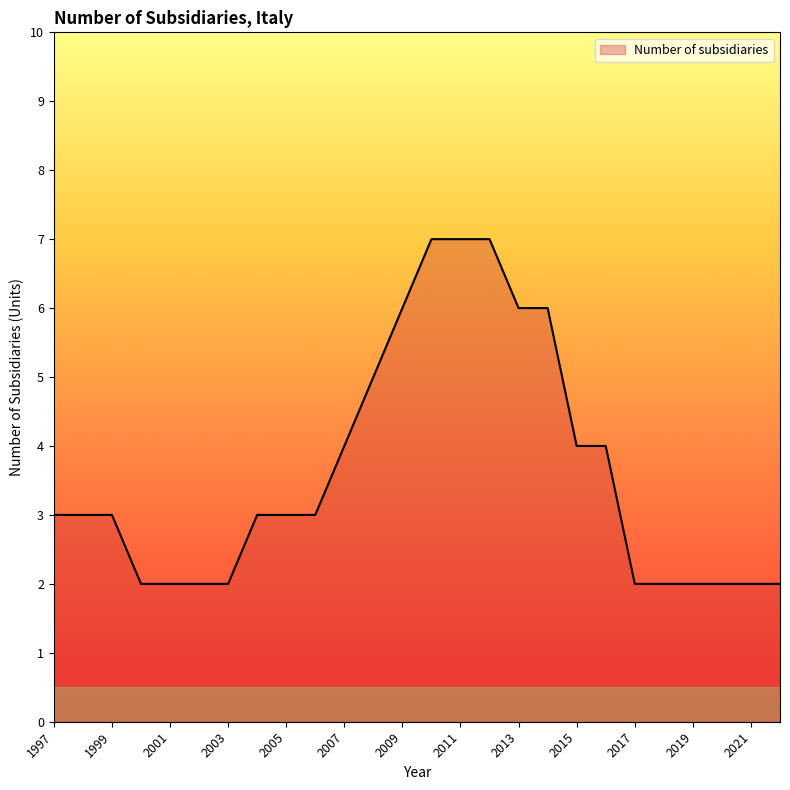

What is the maximum value shown in the chart?

7